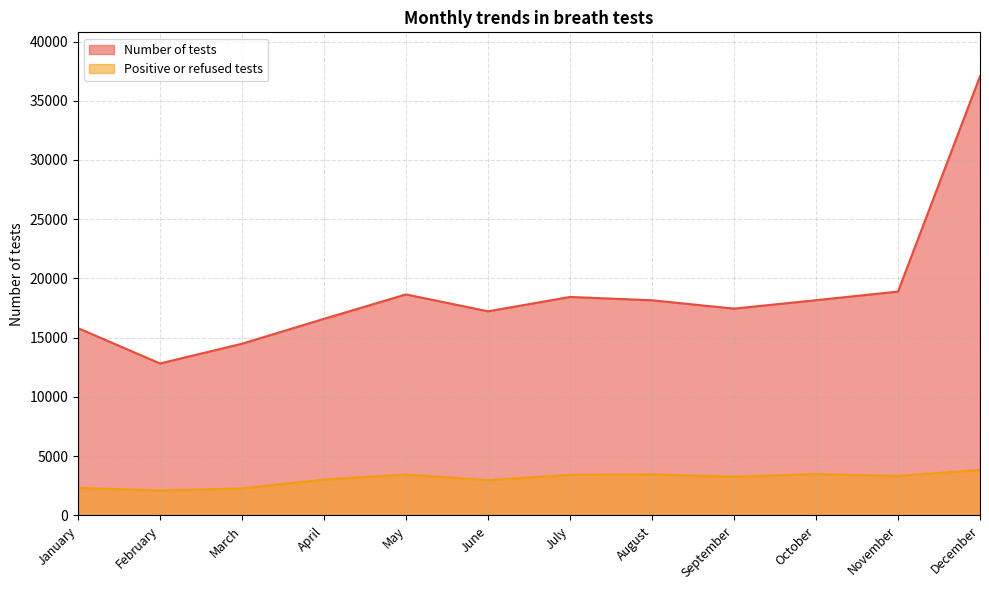

True or false: Positive or refused tests and Number of tests cross at least once.

False